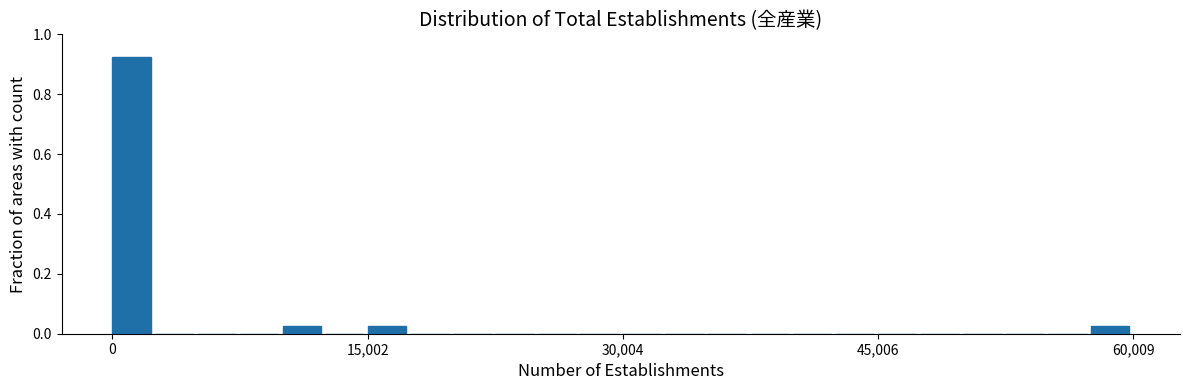

Read against the x-axis, roughly where is the centre of the tallest bar?

2000